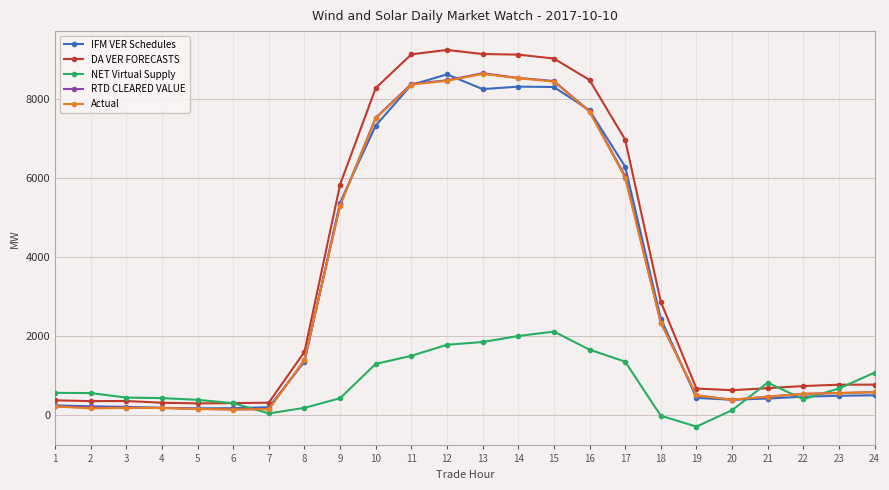

After their last crossing, which series has the higher values: NET Virtual Supply or Actual?

NET Virtual Supply